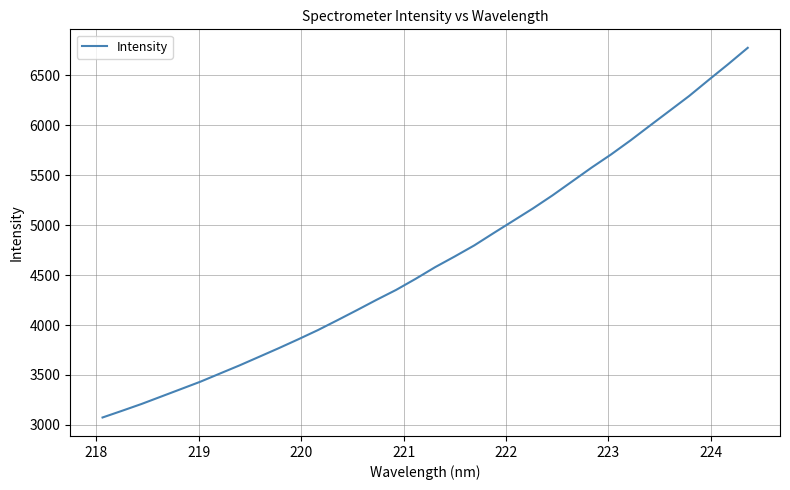

What is the difference between the maximum and minimum values?

3700.6